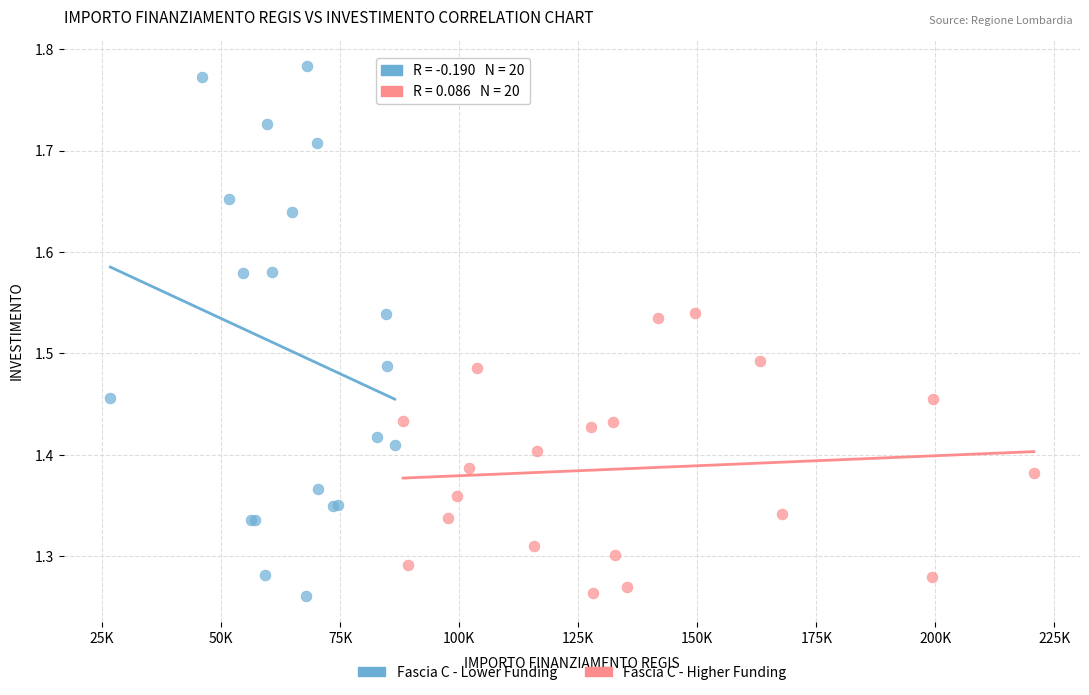

What are all the series names shown in the legend?

Fascia C - Lower Funding, Fascia C - Higher Funding